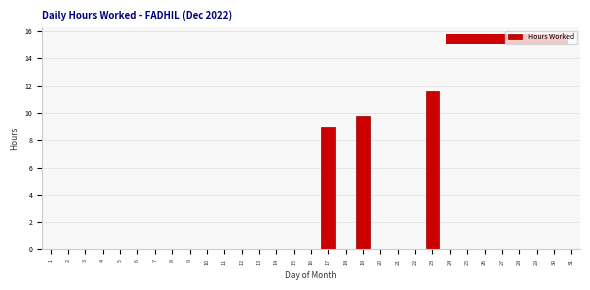

At which label is the value closest to 5?

17